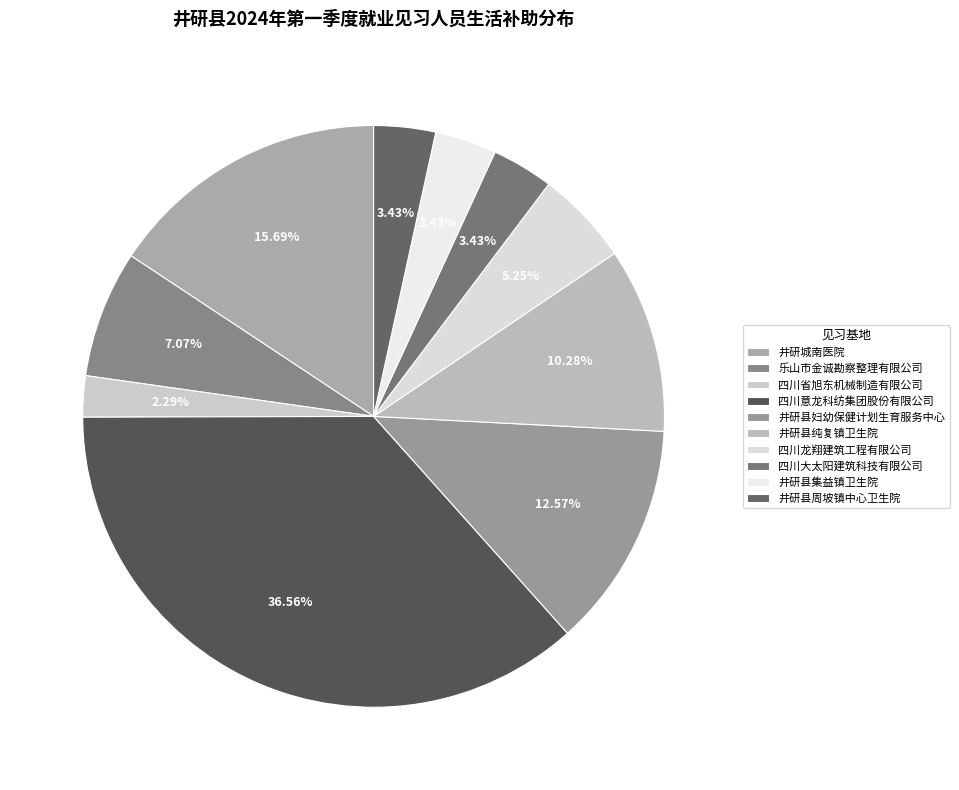

Is there any slice that represents more than half of the pie?

No